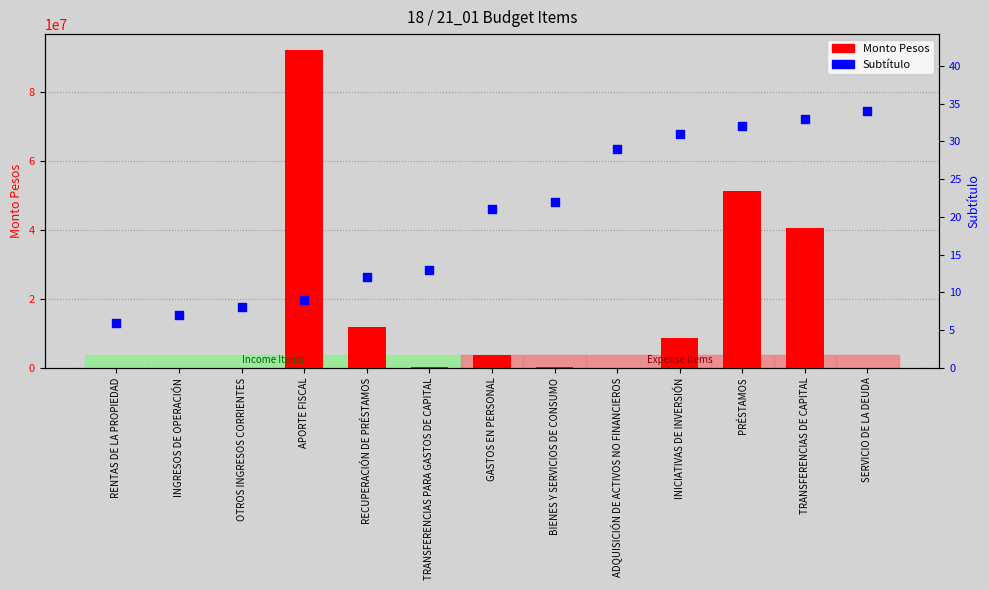

Which series reaches the minimum Y coordinate?

Subtítulo